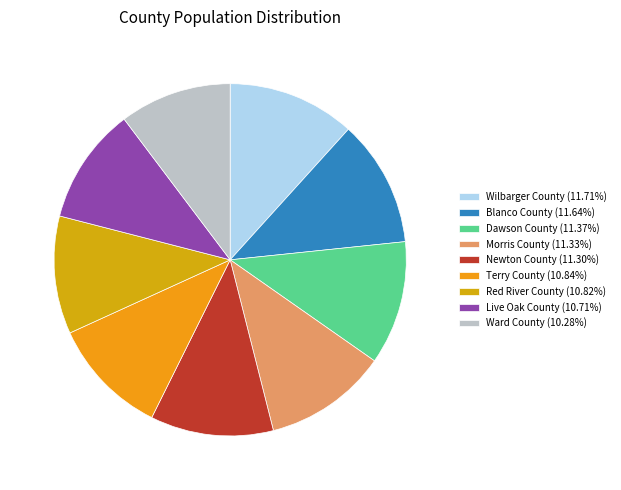

True or false: Ward County accounts for 3% of the total.

False